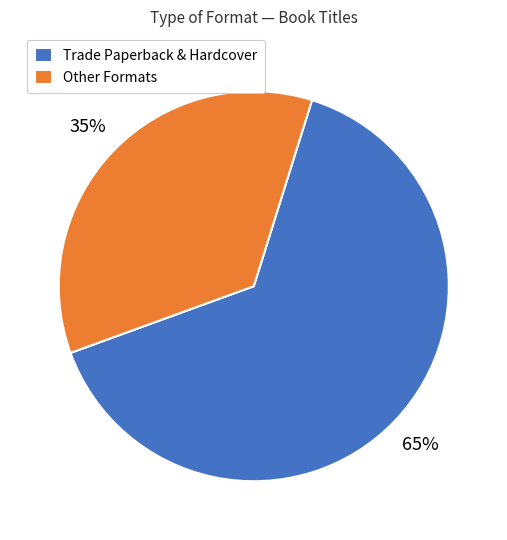

Which has a higher value, Other Formats or Trade Paperback & Hardcover?

Trade Paperback & Hardcover